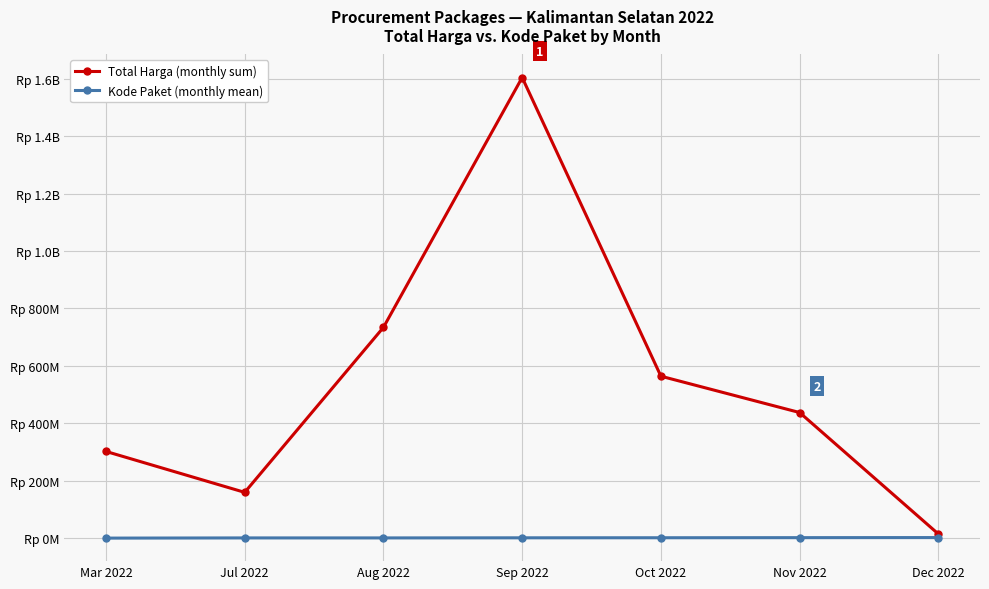

What are all the series names shown in the legend?

Total Harga (monthly sum), Kode Paket (monthly mean)